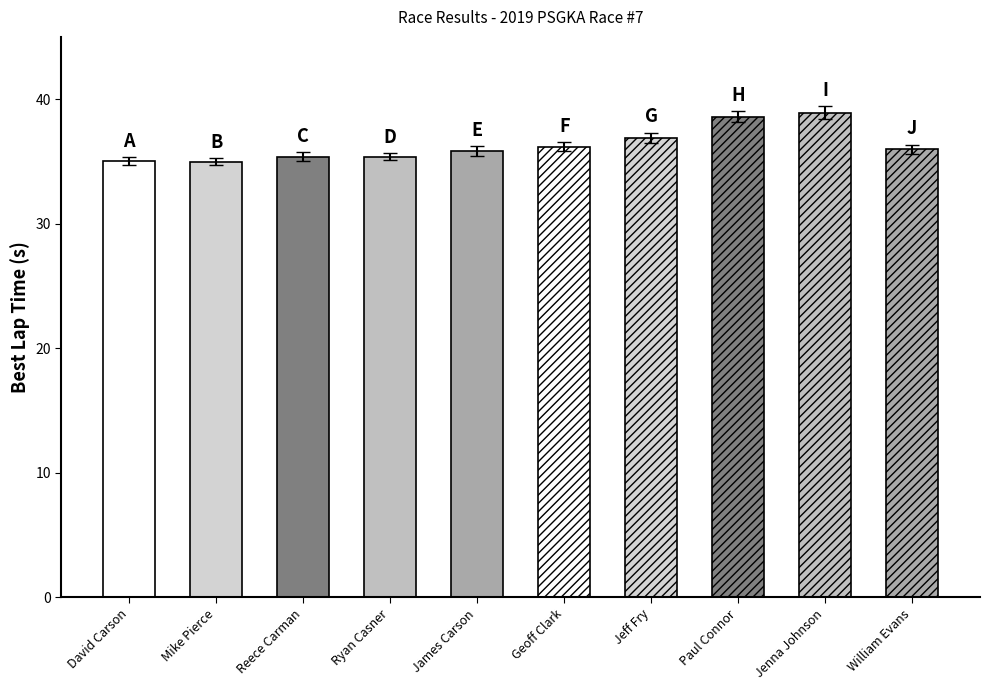

At which category is the sum across all series the highest?

Jenna Johnson